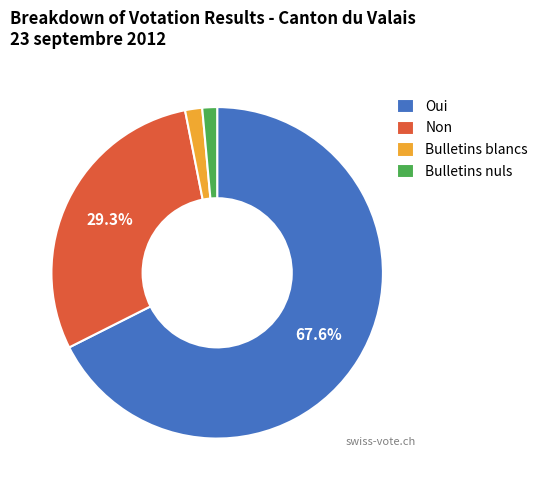

Is there a majority slice in this chart?

Yes